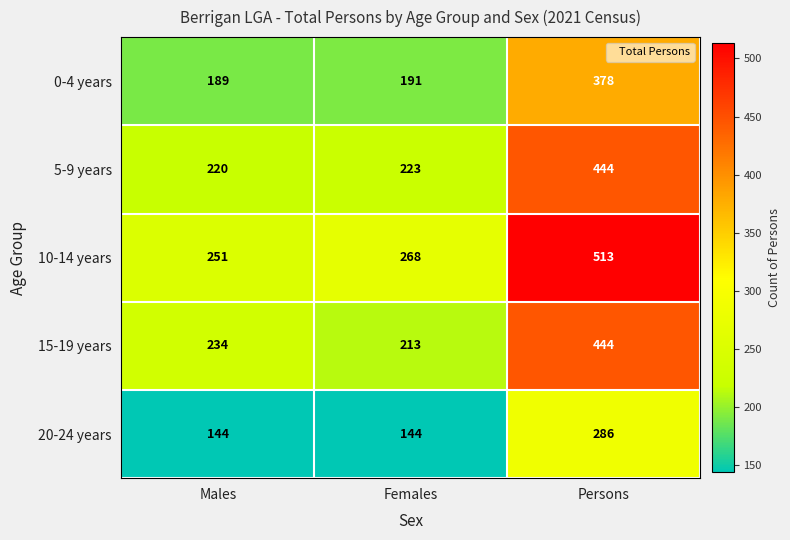

Reading right to left, extract all data points from this chart.

0-4 years: Persons=378	Females=191	Males=189
5-9 years: Persons=444	Females=223	Males=220
10-14 years: Persons=513	Females=268	Males=251
15-19 years: Persons=444	Females=213	Males=234
20-24 years: Persons=286	Females=144	Males=144